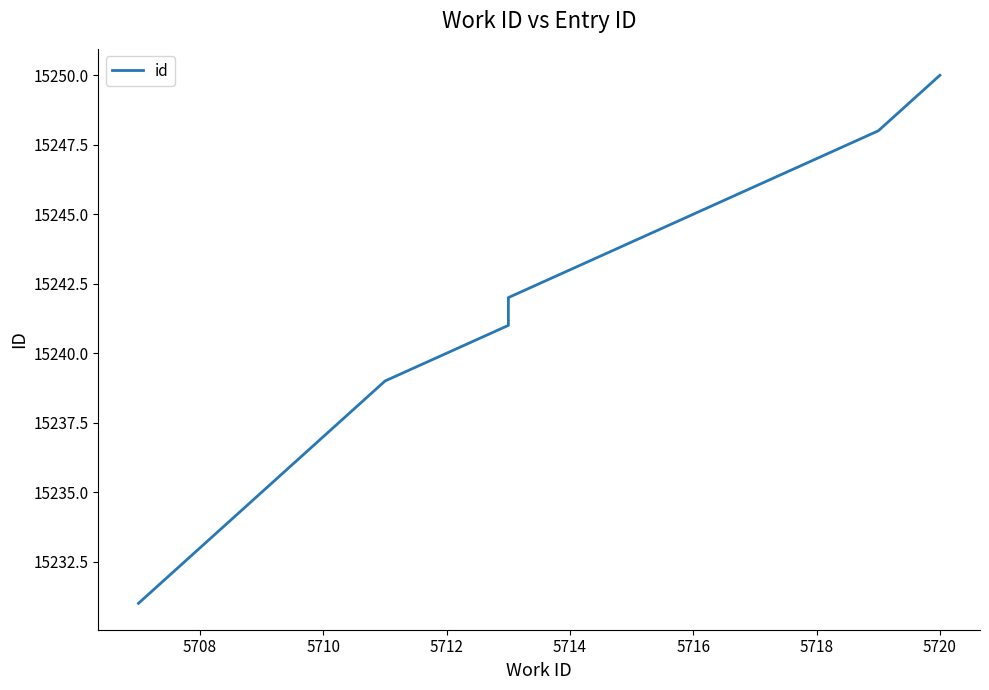

Count the number of categories in the chart.

10